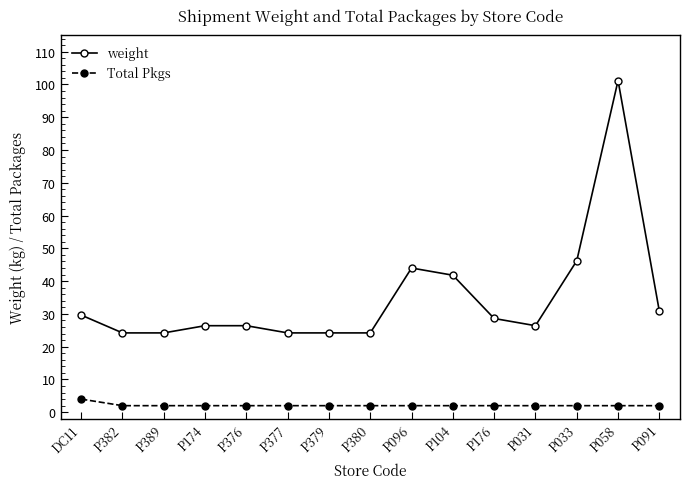

At how many categories does at least one series exceed 87?

1